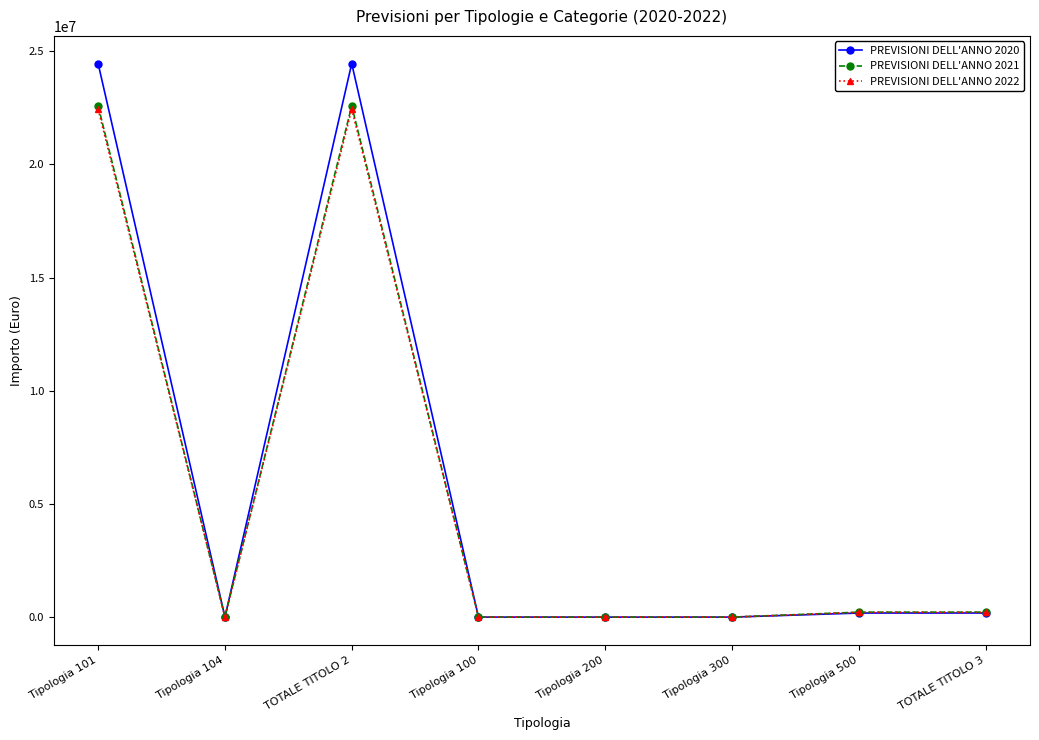

What is the label of the 5th point from the left?

Tipologia 200